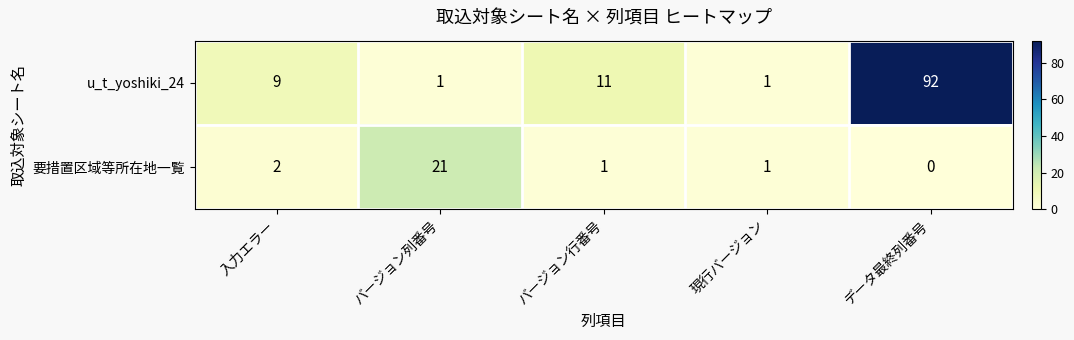

At which category is the sum across all series the highest?

データ最終列番号